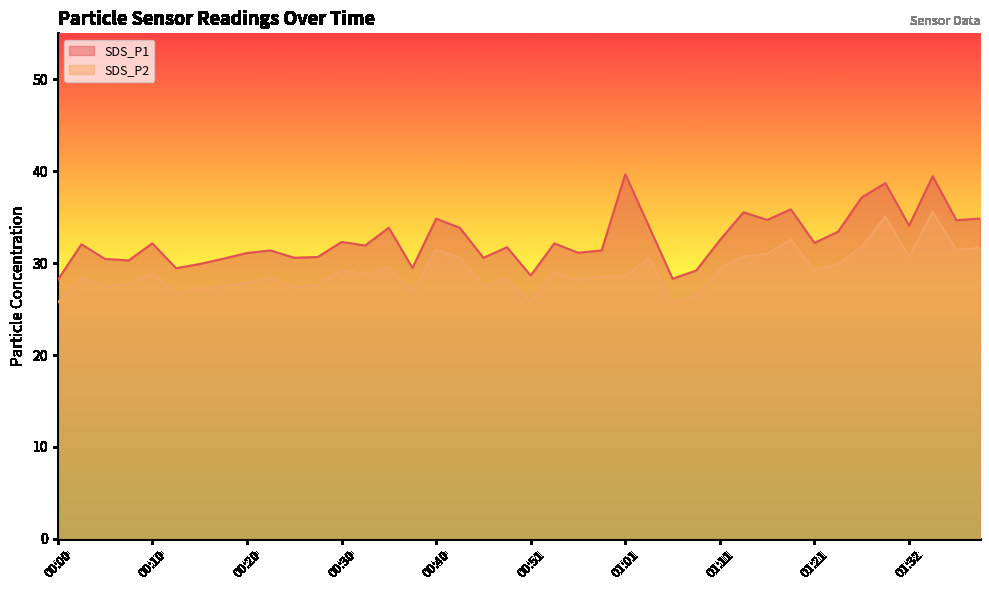

What is the greatest value displayed?

39.7